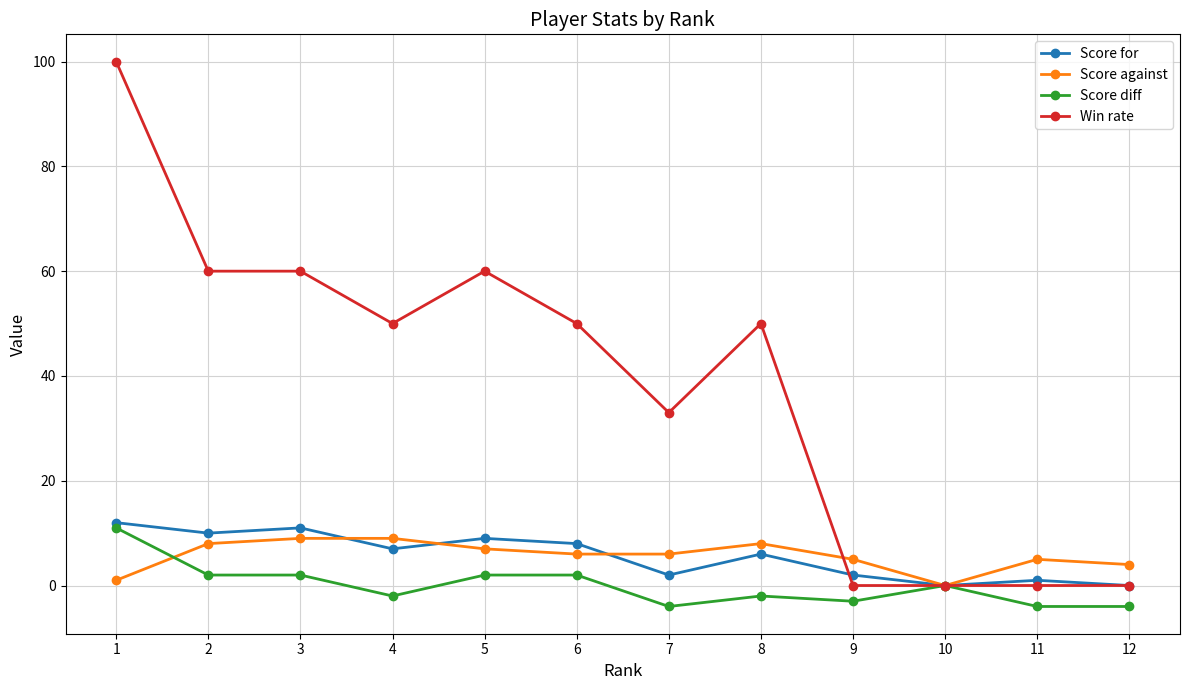

True or false: Score diff has a value of -2 at 8.

True